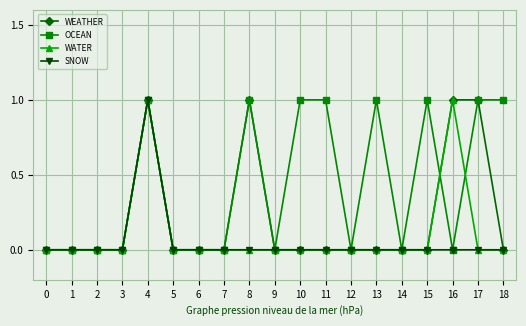

Reading left to right, what are all the values shown in this chart?

WEATHER: 0=0	1=0	2=0	3=0	4=1	5=0	6=0	7=0	8=1	9=0	10=0	11=0	12=0	13=0	14=0	15=0	16=1	17=1	18=0
OCEAN: 0=0	1=0	2=0	3=0	4=1	5=0	6=0	7=0	8=1	9=0	10=1	11=1	12=0	13=1	14=0	15=1	16=0	17=1	18=1
WATER: 0=0	1=0	2=0	3=0	4=1	5=0	6=0	7=0	8=0	9=0	10=0	11=0	12=0	13=0	14=0	15=0	16=1	17=0	18=0
SNOW: 0=0	1=0	2=0	3=0	4=1	5=0	6=0	7=0	8=0	9=0	10=0	11=0	12=0	13=0	14=0	15=0	16=0	17=0	18=0